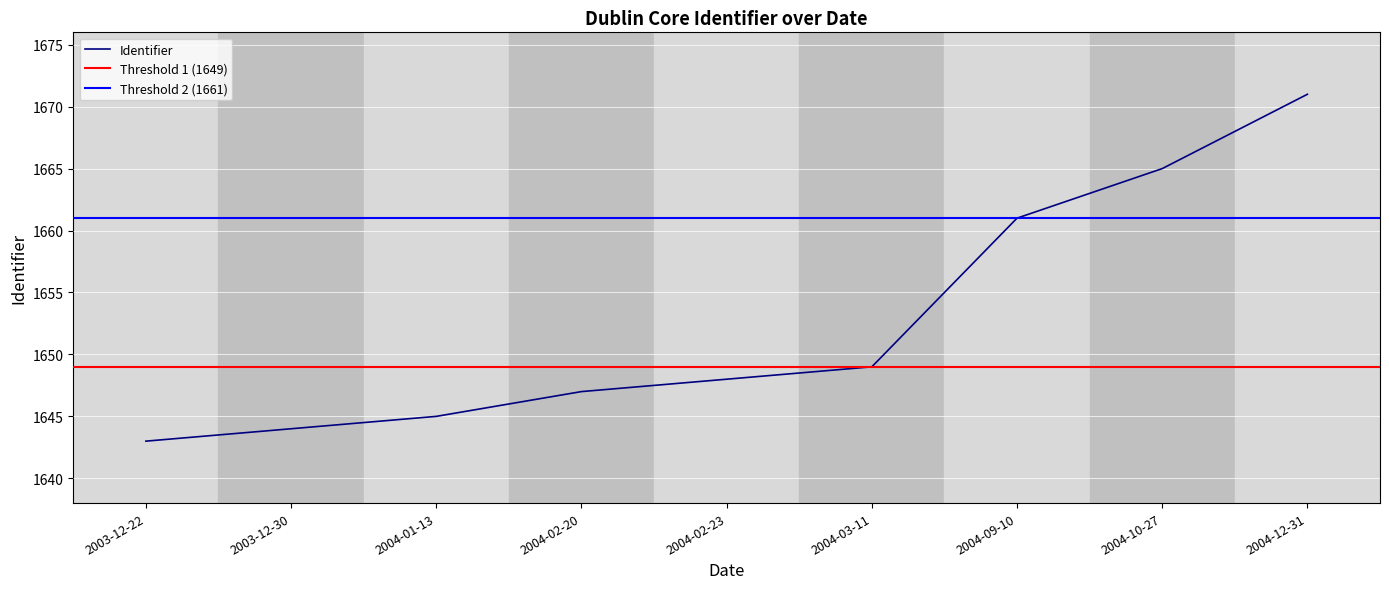

List the labels in order of value, largest first.

2004-12-31, 2004-10-27, 2004-09-10, 2004-03-11, 2004-02-23, 2004-02-20, 2004-01-13, 2003-12-30, 2003-12-22